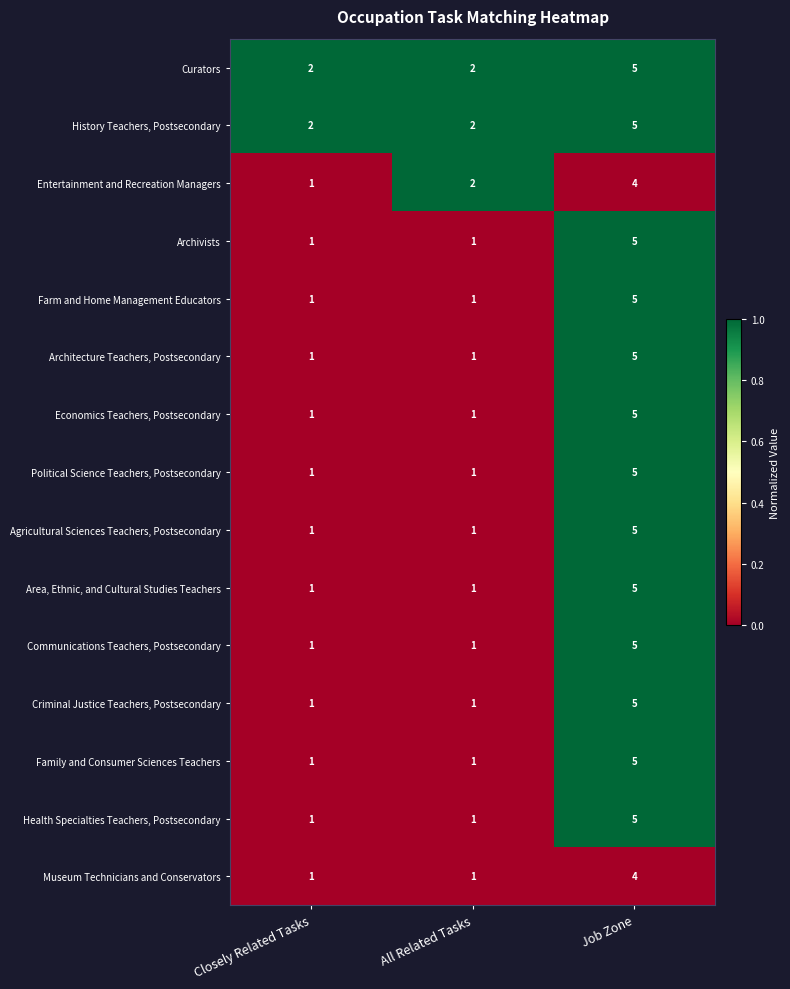

At which label does History Teachers, Postsecondary reach its peak?

Job Zone